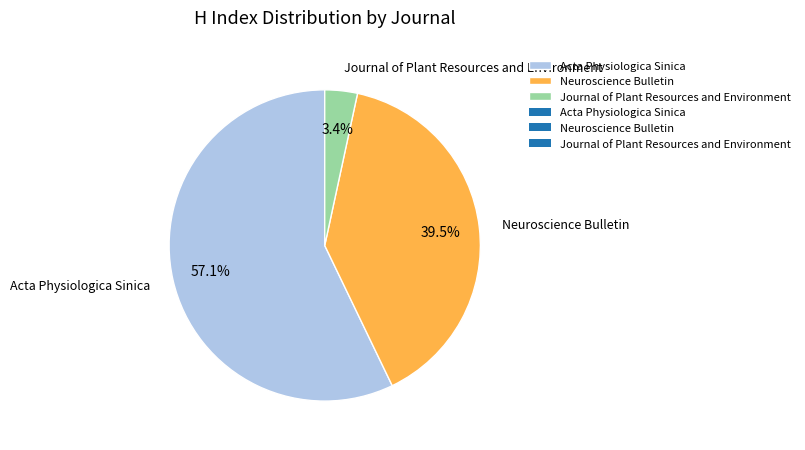

To the nearest percent, what portion does Journal of Plant Resources and Environment represent?

3%